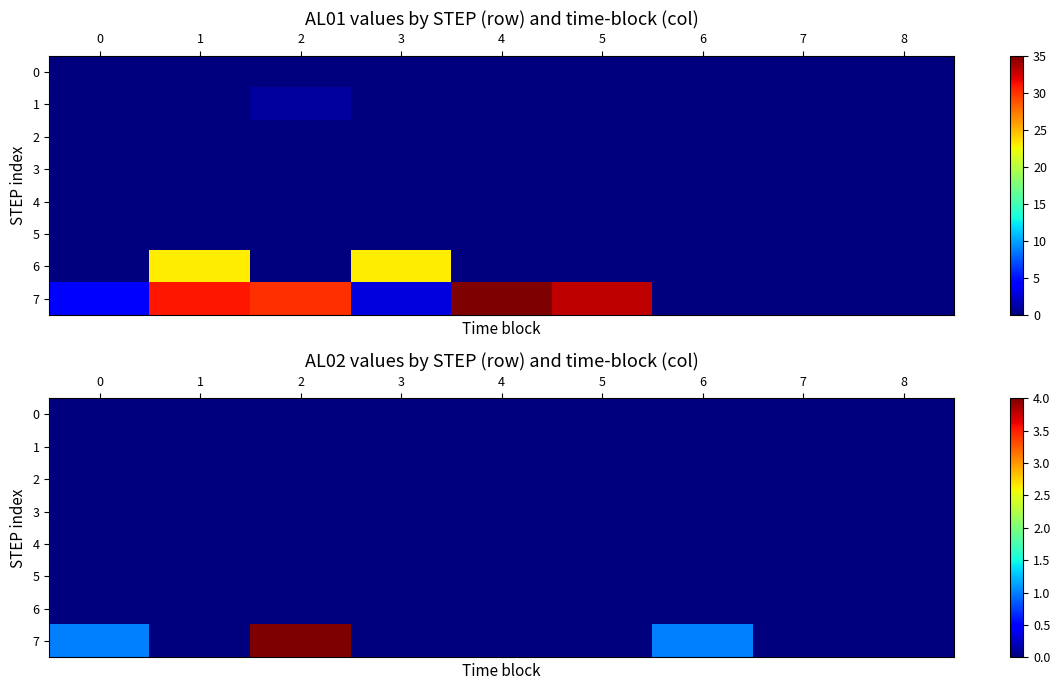

The value of row_7 at 6 is 1. True or false?

True